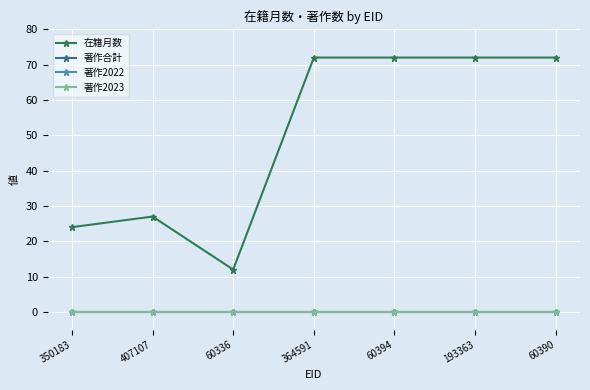

Rank the series by their maximum value, from highest to lowest.

在籍月数, 著作合計, 著作2022, 著作2023